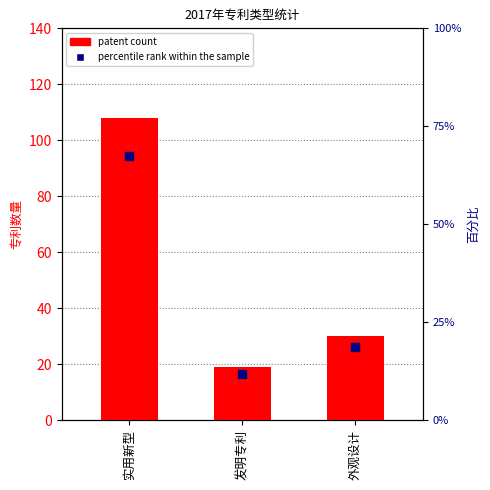

At how many categories does at least one series exceed 105?

1